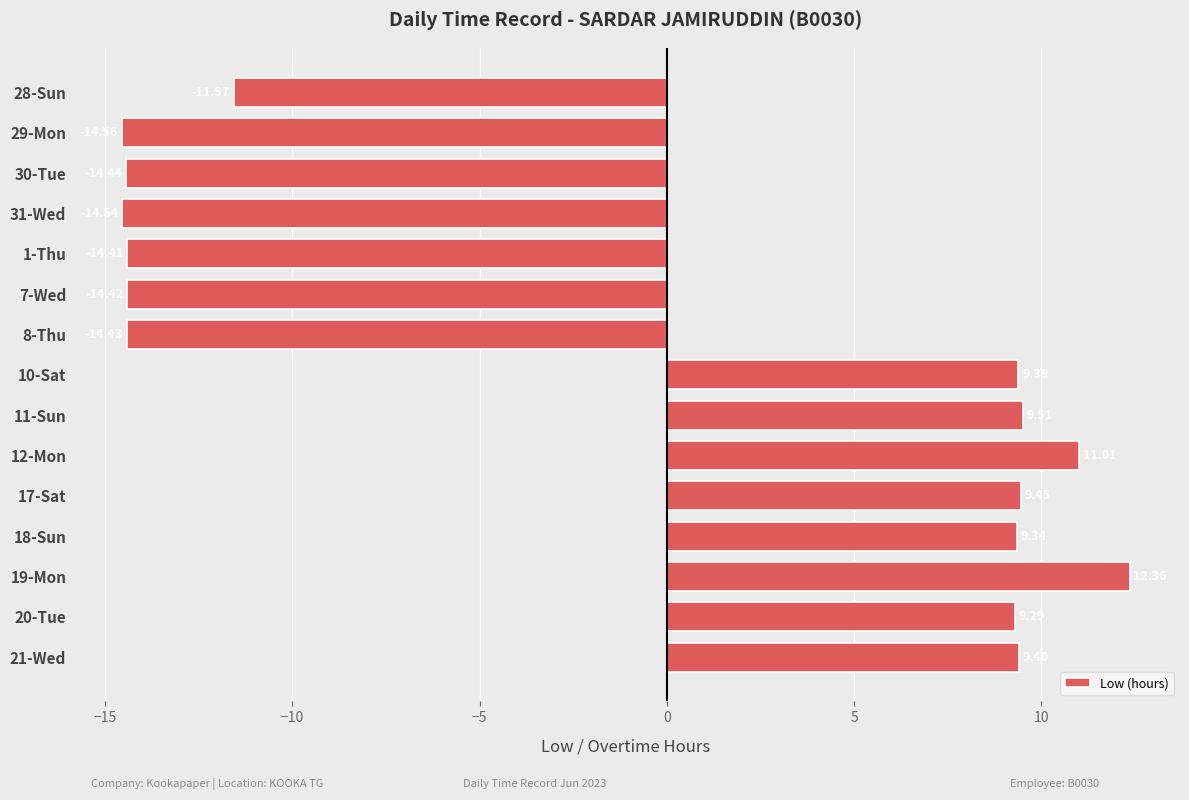

What is the average value?

-1.2